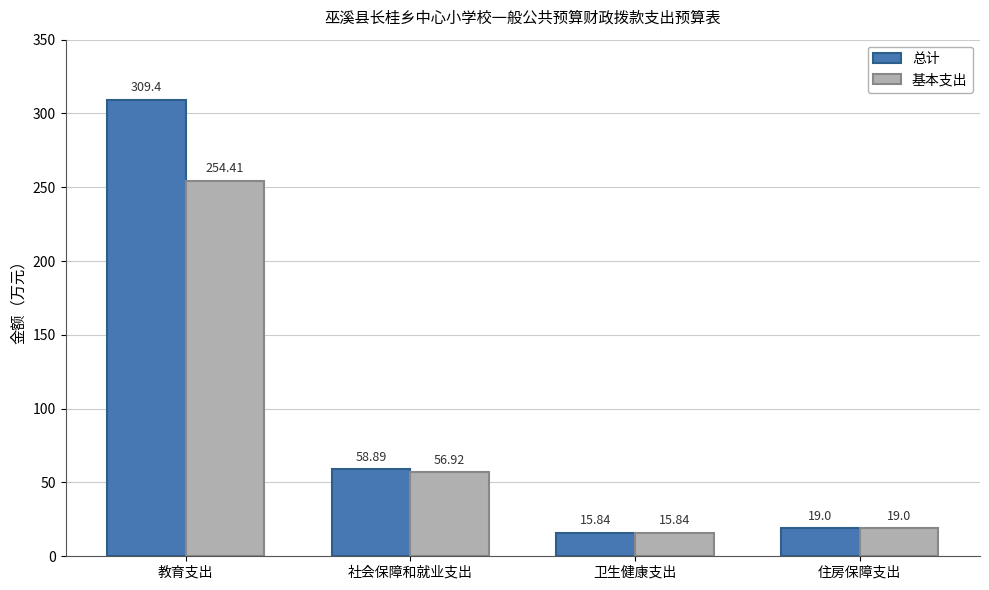

Reading left to right, list all the values displayed in this chart.

总计: 309.4	58.9	15.8	19.0
基本支出: 254.4	56.9	15.8	19.0